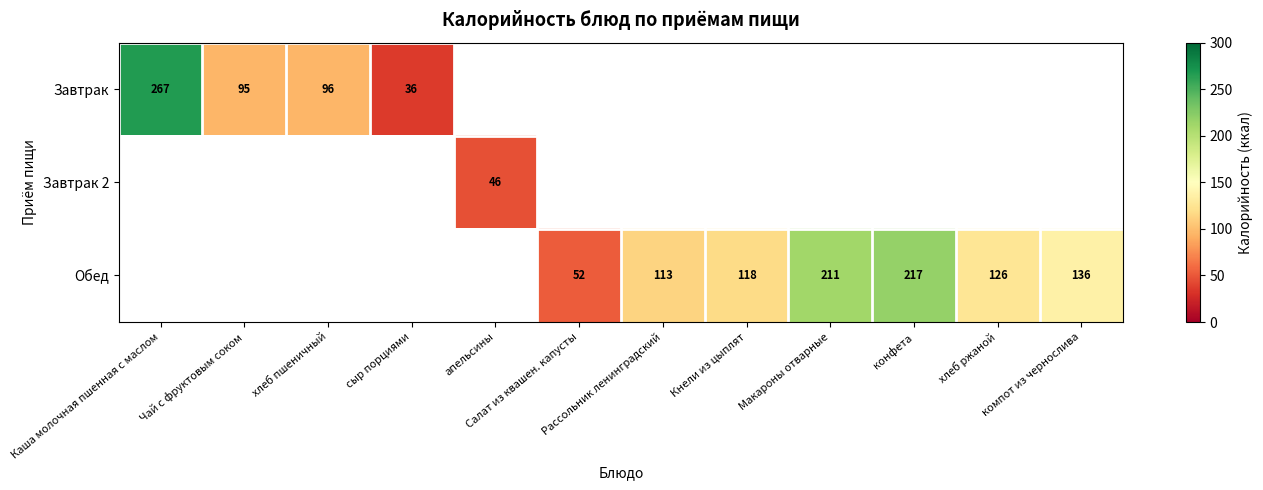

True or false: Обед has a value of 126 at хлеб ржаной.

True